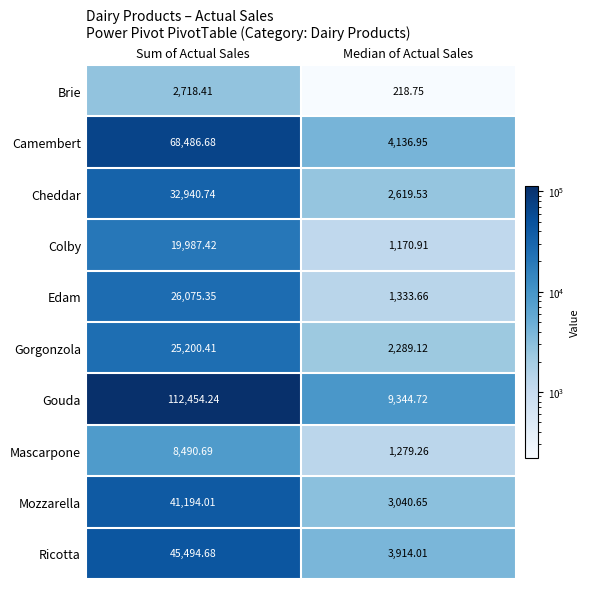

What is the smallest value displayed?

218.8